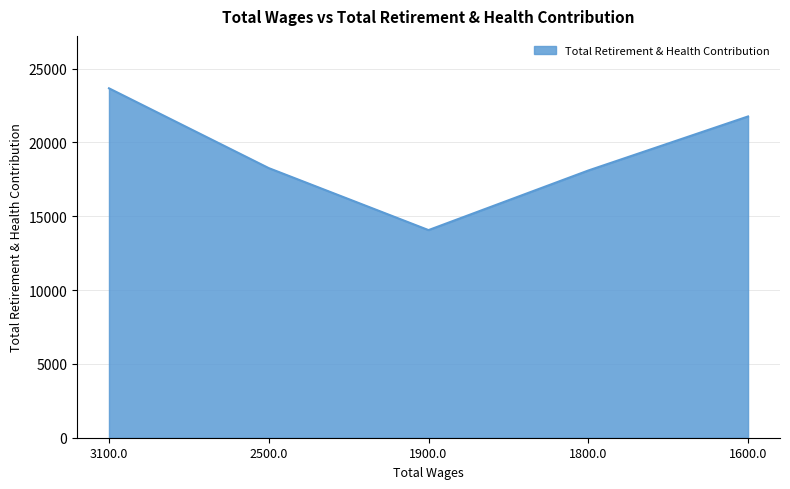

Between 1600.0 and 1900.0, which is larger?

1600.0